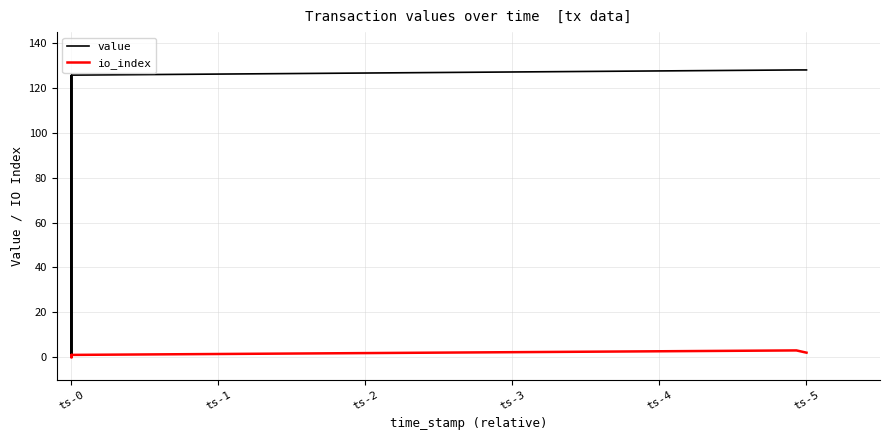

True or false: value and io_index cross at least once.

False